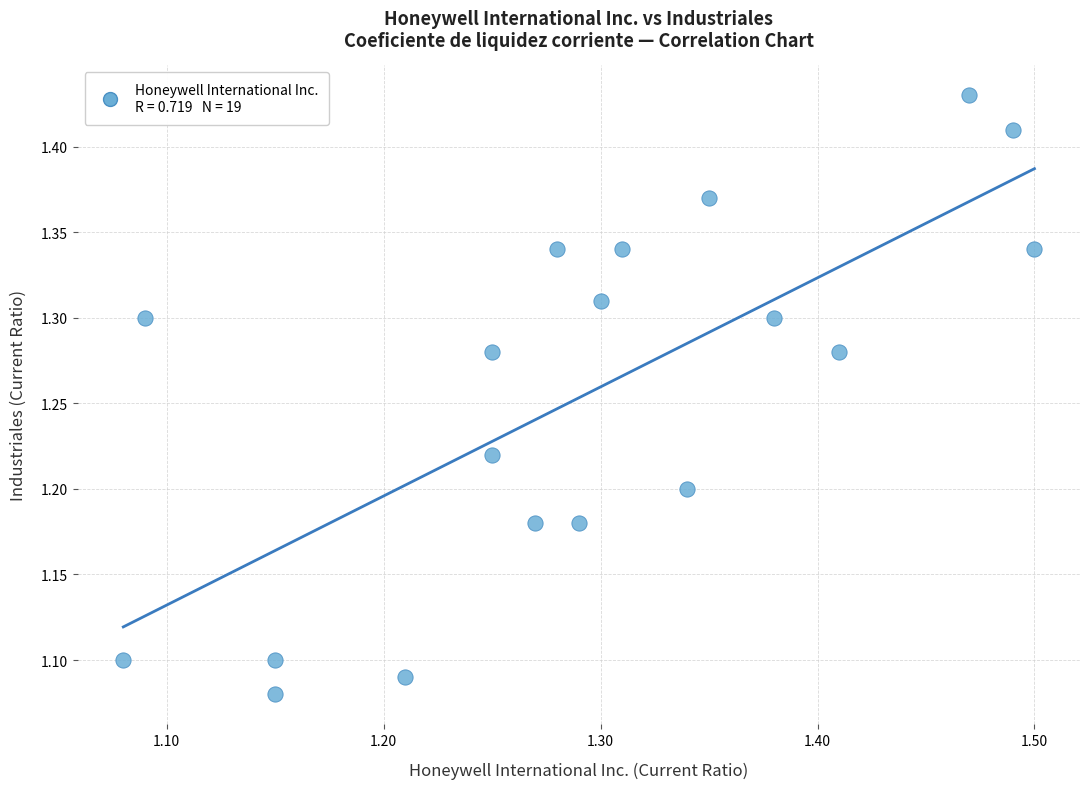

How many data points are displayed?

19